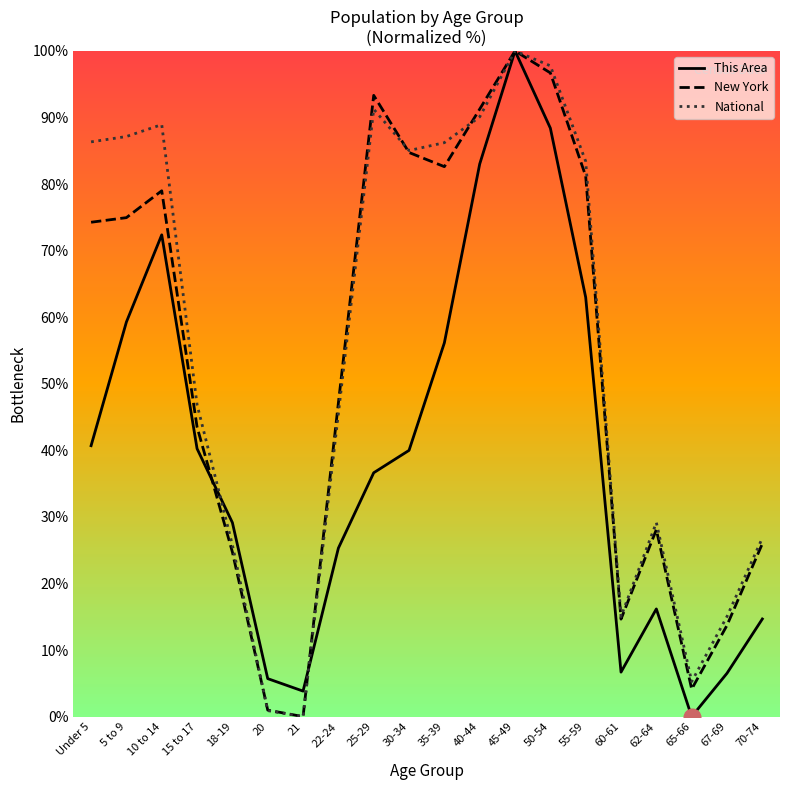

What position from the right is 18-19?

16